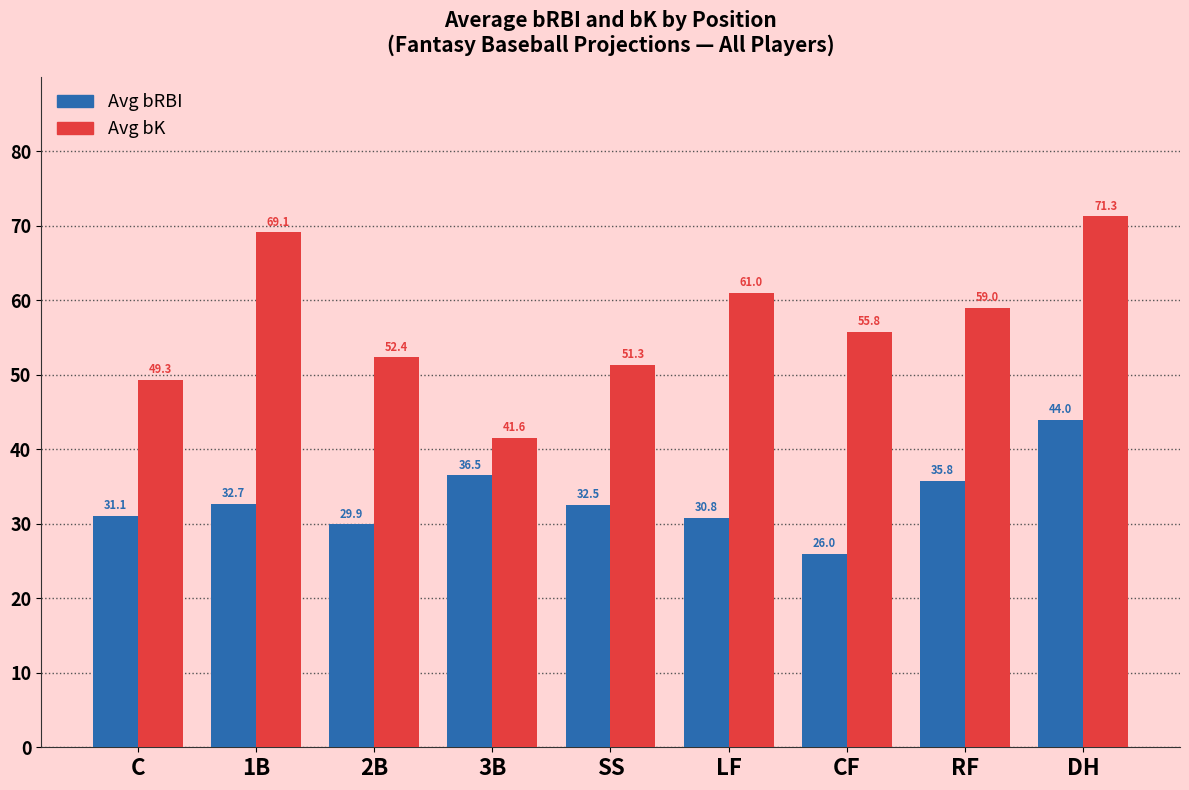

At how many categories does at least one series exceed 60?

3